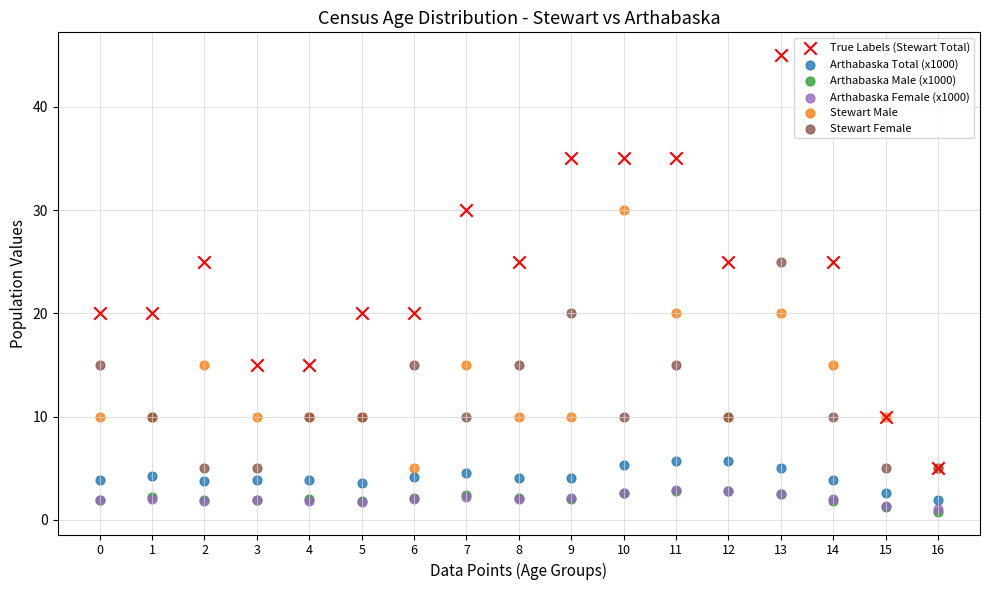

Which series has the largest Y range (max minus min)?

True Labels (Stewart Total)